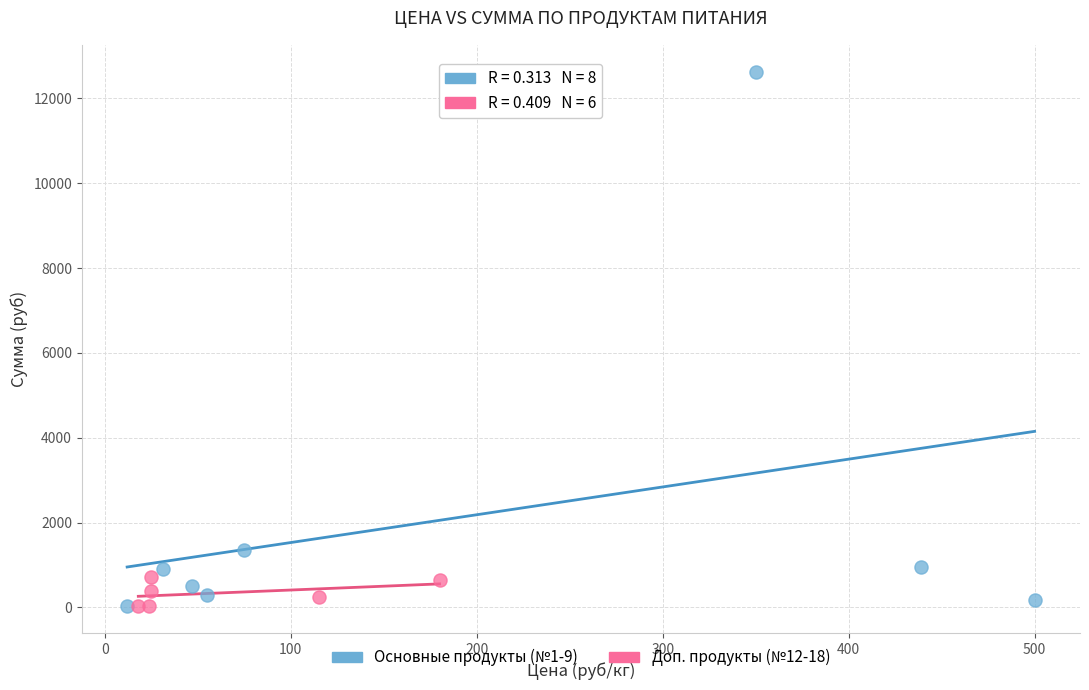

Which series has the largest Y range (max minus min)?

Основные продукты (№1-9)